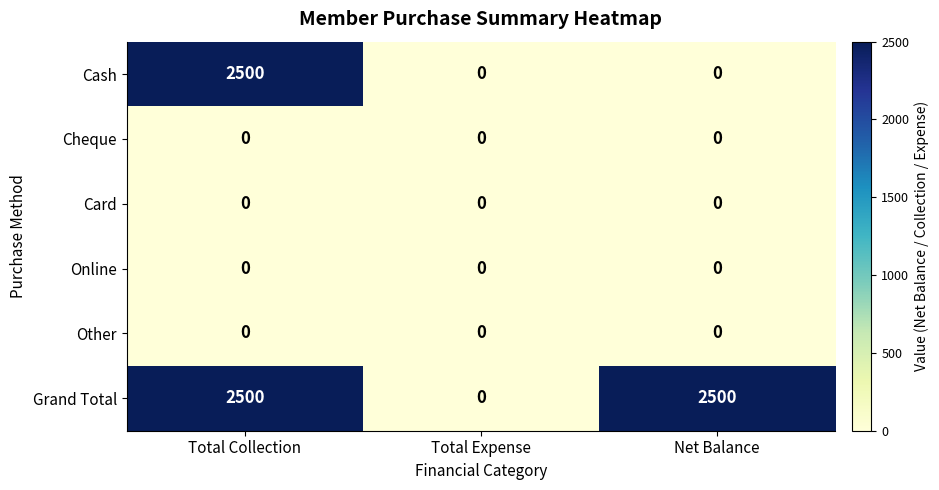

The Other series shows 0 at Total Collection. True or false?

True